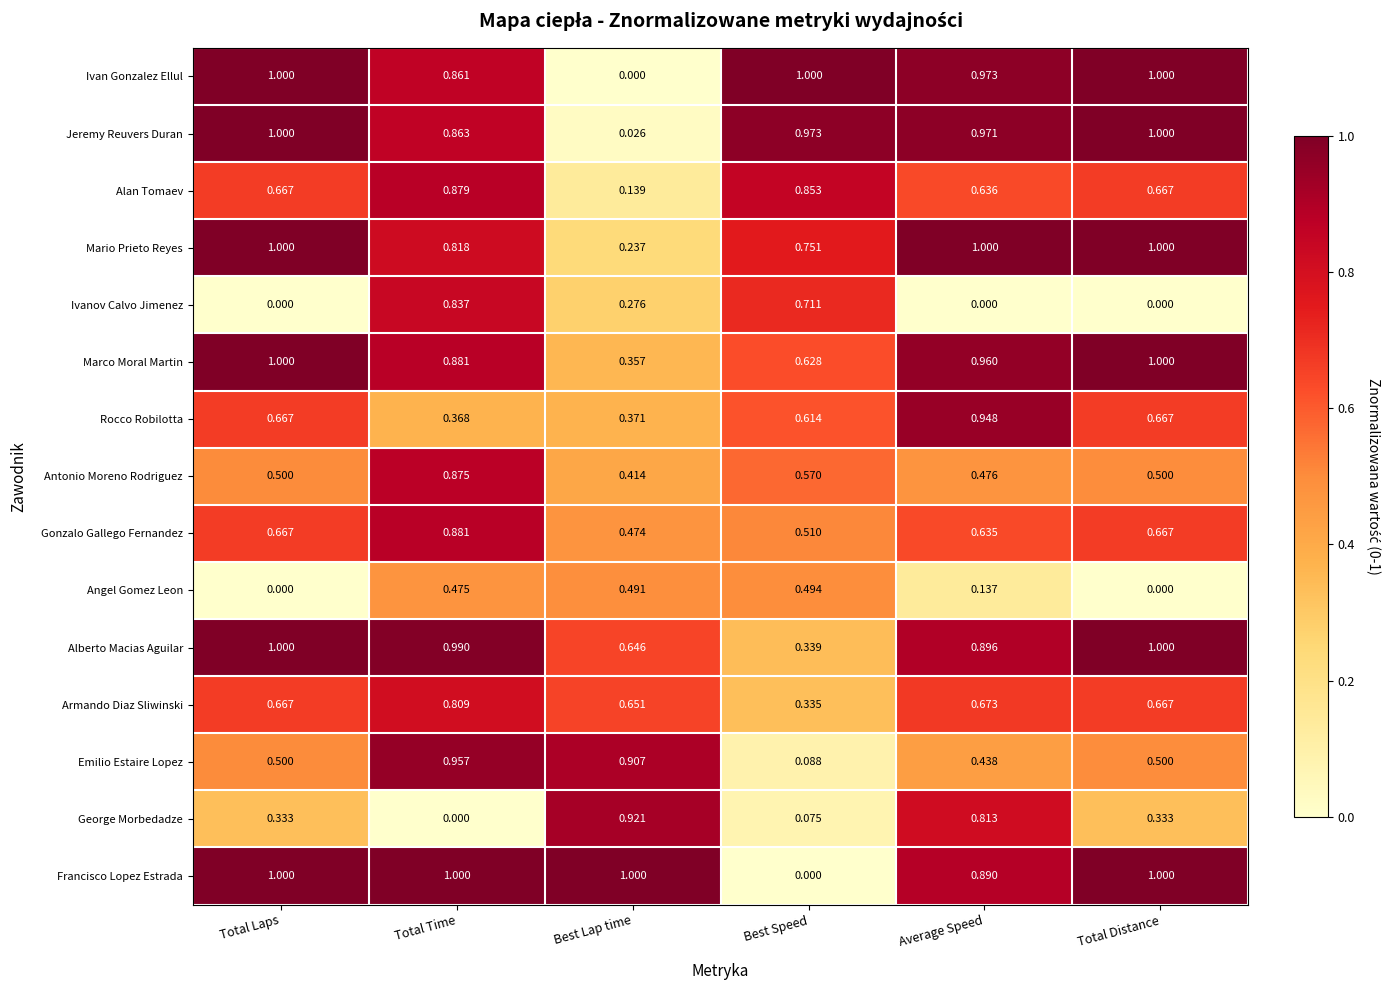

At which category is the sum across all series the highest?

Total Time